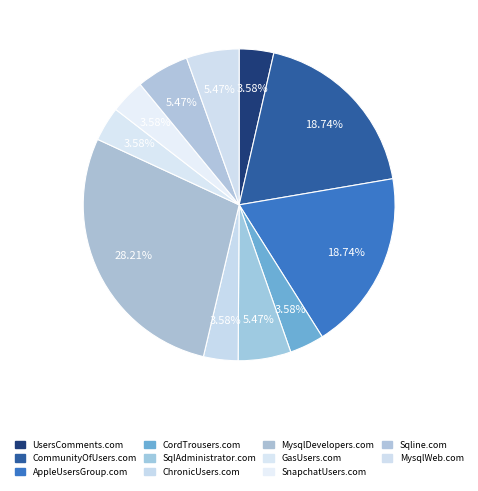

Does AppleUsersGroup.com represent more than half of the total?

No